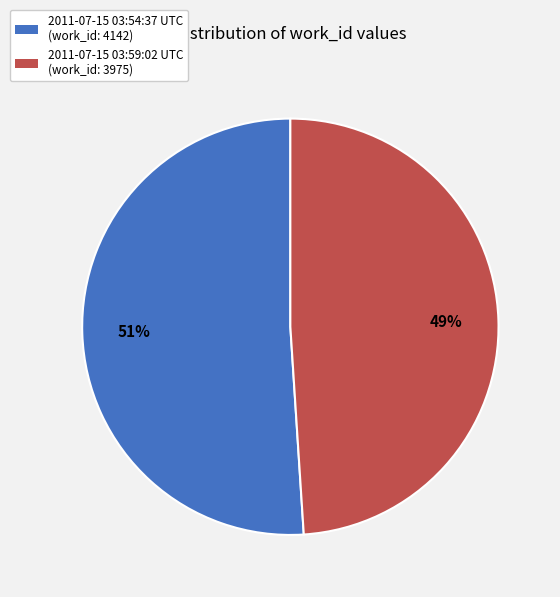

Which has a higher value, 2011-07-15 03:59:02 UTC or 2011-07-15 03:54:37 UTC?

2011-07-15 03:54:37 UTC